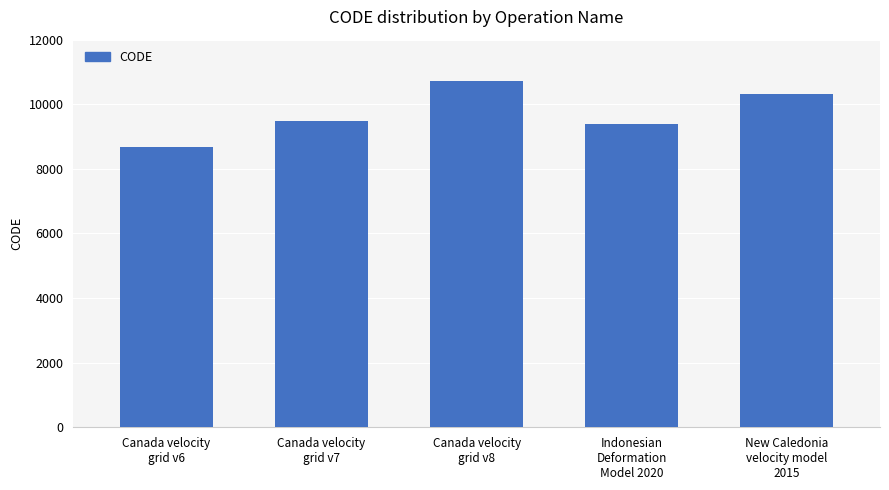

What is the sum of all values?

48564